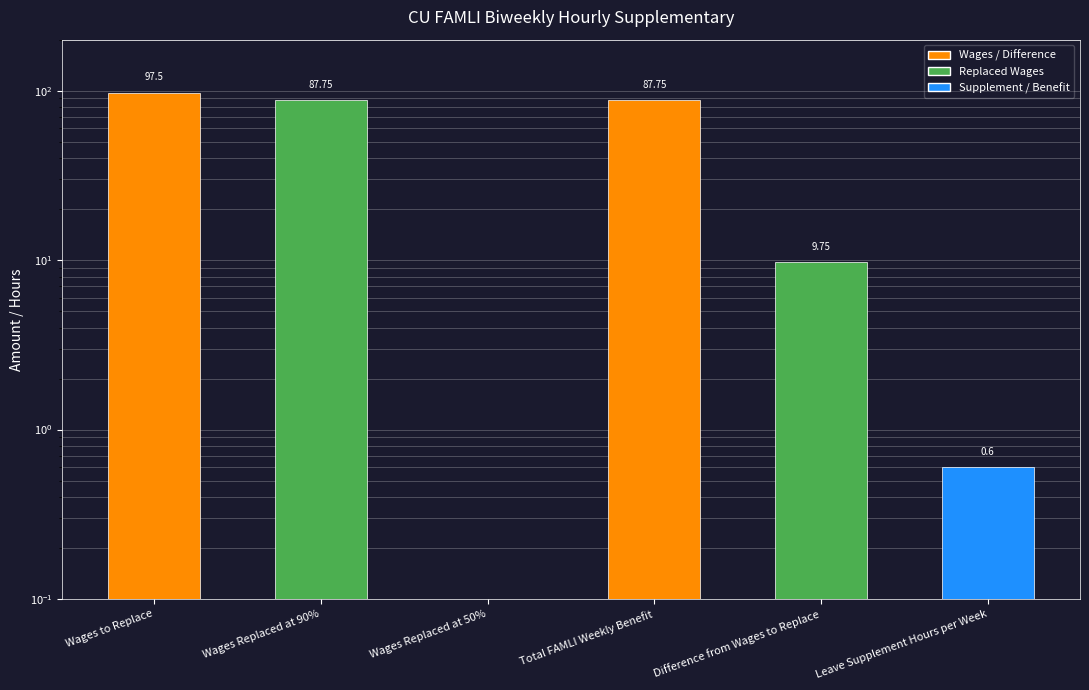

Rank the categories by value from highest to lowest.

Wages to Replace, Wages Replaced at 90%, Total FAMLI Weekly Benefit, Difference from Wages to Replace, Leave Supplement Hours per Week, Wages Replaced at 50%